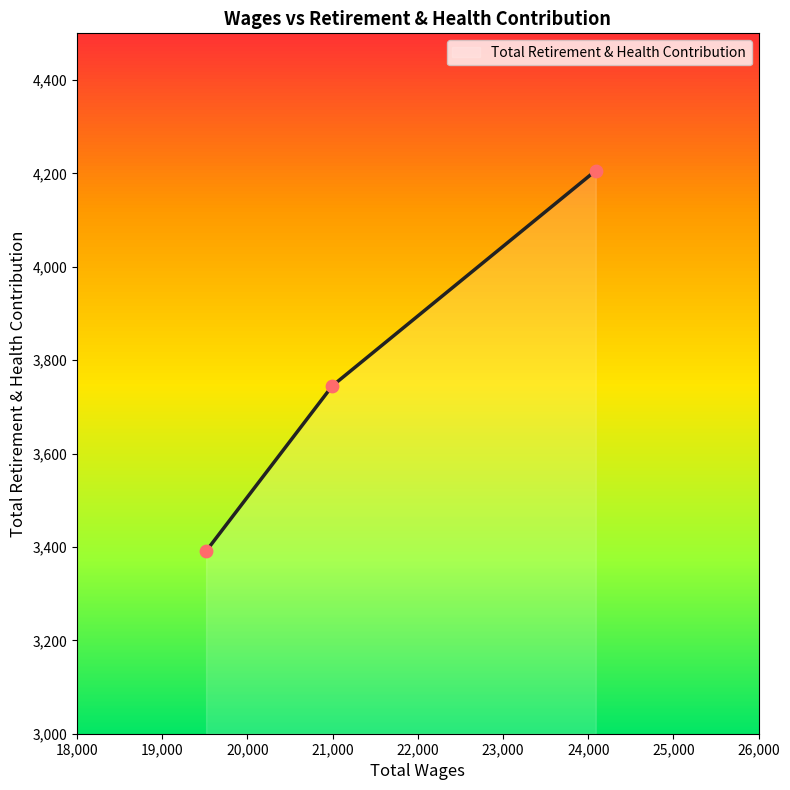

What is the minimum value shown in the chart?

3391